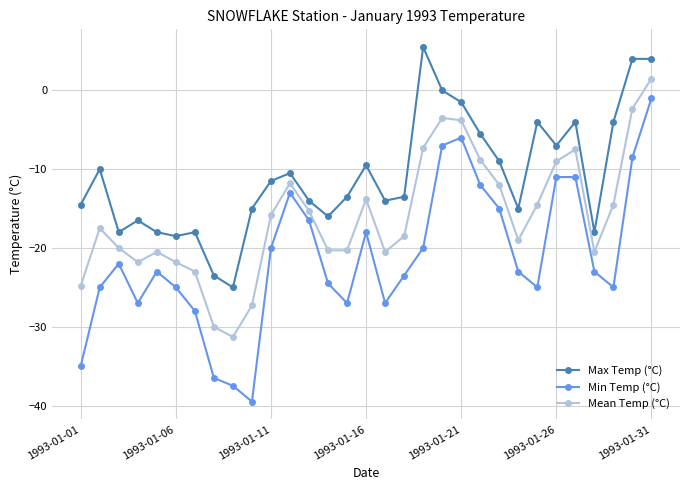

How many lines are shown in the chart?

3